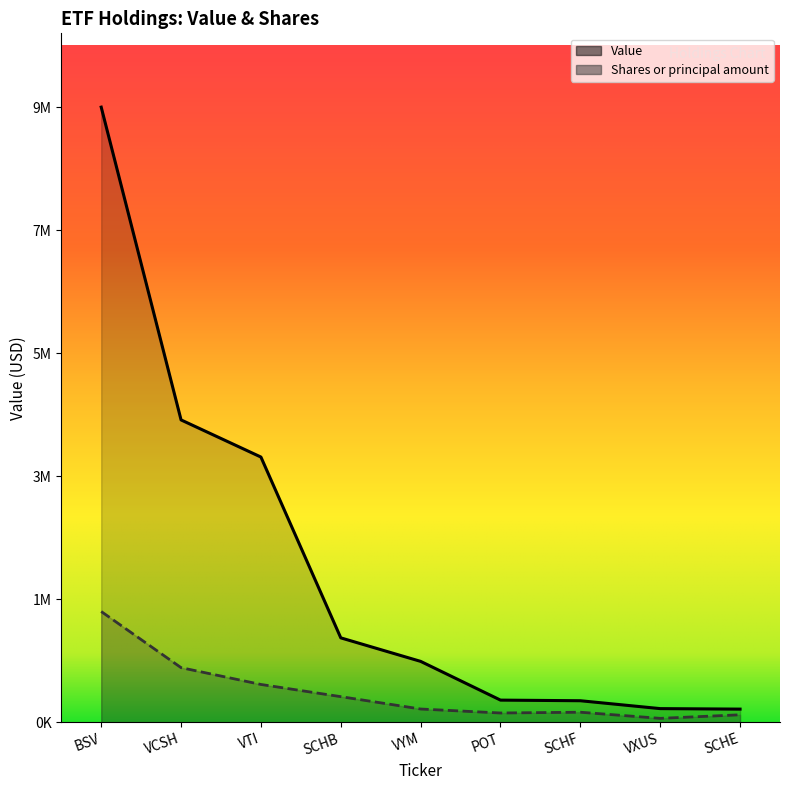

How many lines are shown in the chart?

2